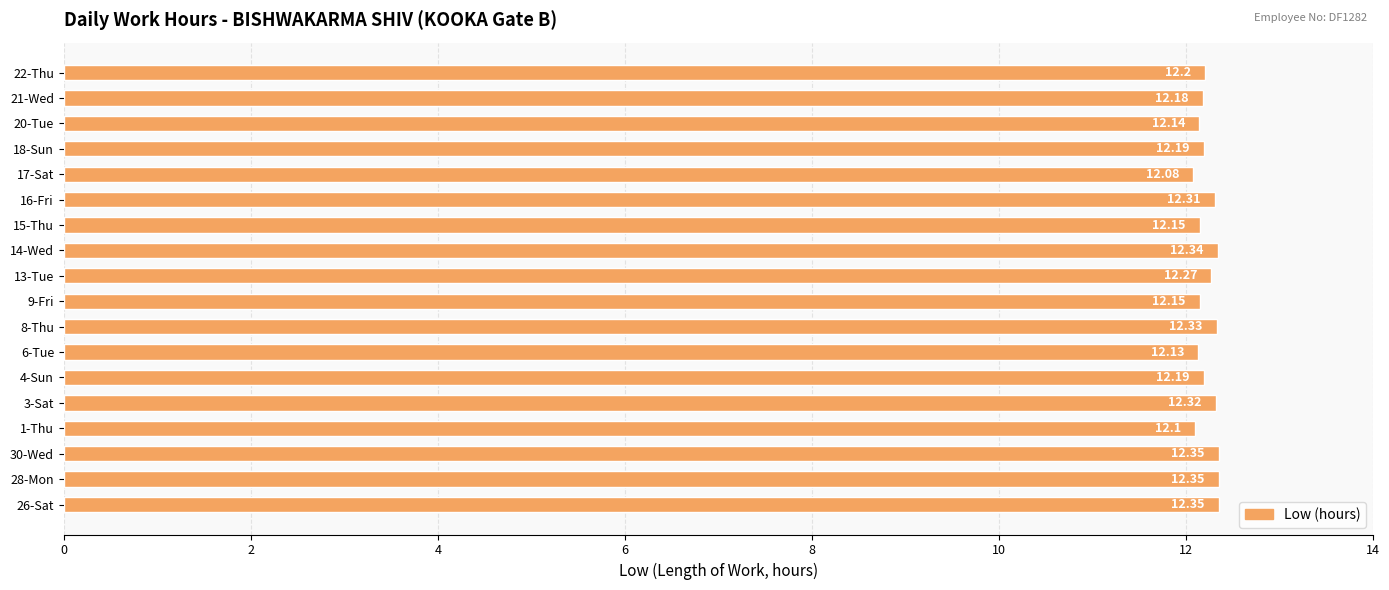

What is the sum of all values?

220.1